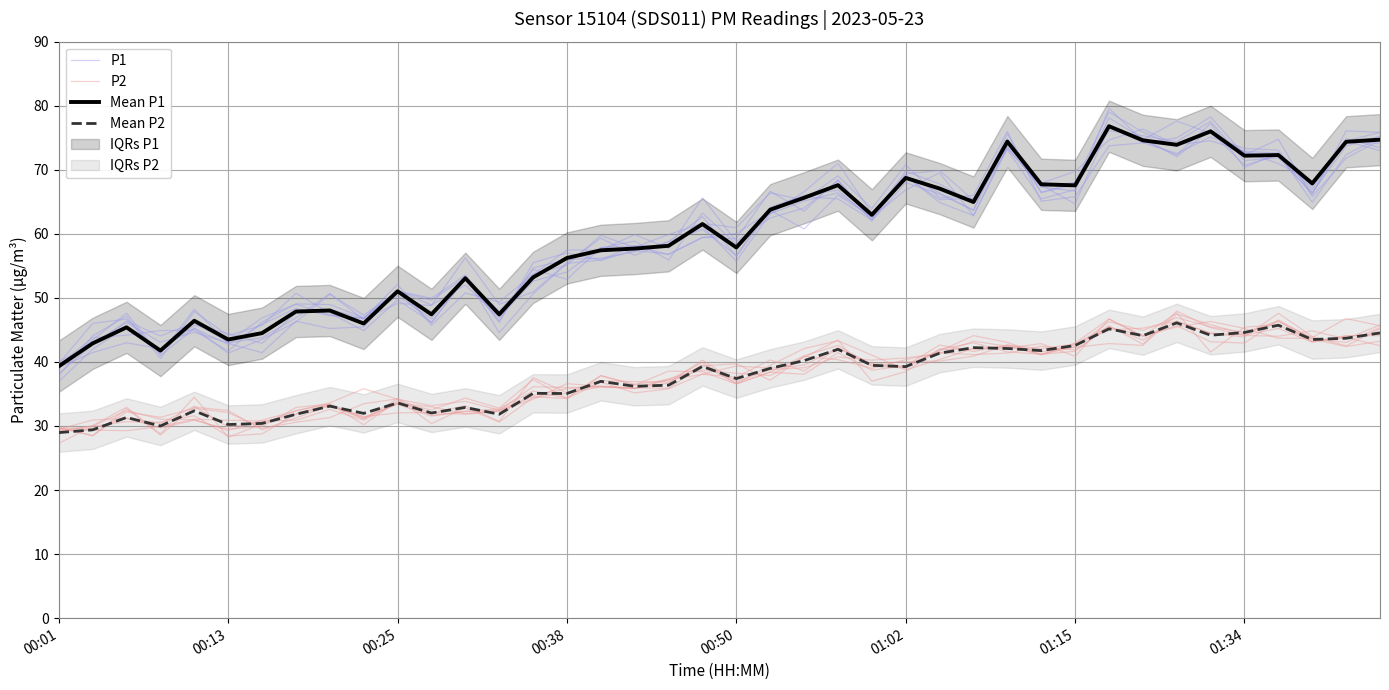

Reading left to right, what are all the values shown in this chart?

P1: 40.1	42.7	46.4	44.1	46.1	43.1	46.9	49.0	47.3	46.8	50.3	46.7	53.4	44.6	50.6	55.4	55.9	58.2	56.8	59.4	60.1	63.4	65.7	65.5	62.2	68.9	65.3	65.5	73.5	67.3	66.7	79.6	74.6	72.3	77.2	70.4	72.6	64.9	72.4	75.0
P2: 29.7	29.6	31.2	29.7	30.9	29.5	29.9	32.9	33.4	30.2	33.9	31.6	32.2	32.4	36.1	36.0	36.1	35.9	36.7	40.3	36.9	38.8	39.1	40.8	40.3	40.6	41.3	43.2	42.5	41.1	42.9	46.7	44.1	47.7	41.6	45.4	45.8	43.2	43.8	42.5
Mean P1: 39.3	42.9	45.4	41.8	46.4	43.5	44.5	47.9	48.0	46.0	51.0	47.4	53.1	47.4	53.2	56.2	57.4	57.7	58.1	61.5	57.9	63.8	65.6	67.6	63.0	68.7	67.1	65.0	74.4	67.7	67.6	76.8	74.6	73.9	76.0	72.2	72.3	67.9	74.4	74.7
Mean P2: 29.0	29.4	31.3	30.0	32.4	30.2	30.4	31.8	33.1	32.0	33.6	32.0	32.9	31.8	35.1	35.1	37.0	36.2	36.4	39.3	37.4	39.0	40.2	42.0	39.5	39.3	41.4	42.2	42.1	41.8	42.6	45.2	44.1	46.1	44.2	44.6	45.7	43.5	43.7	44.5